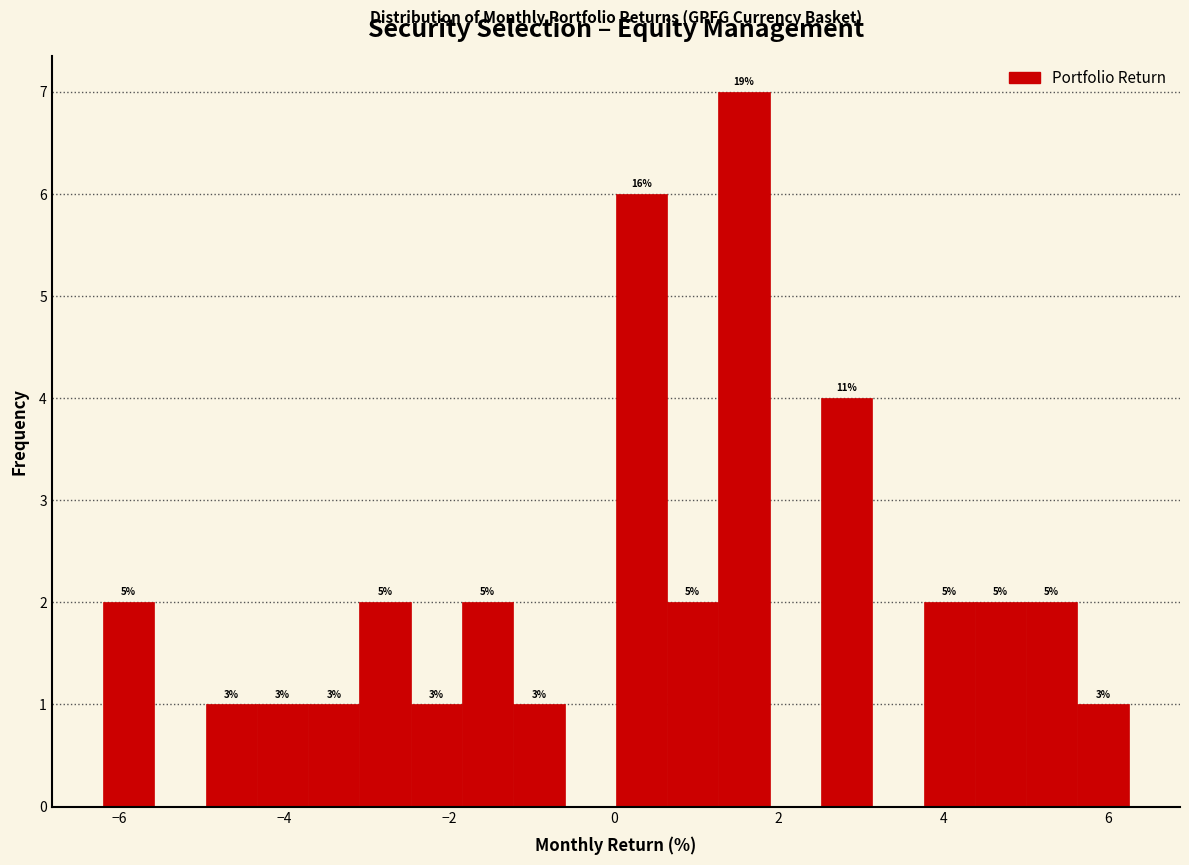

Around what value on the x-axis is the tallest bar? Give the approximate position of its centre, as read against the axis.

1.6